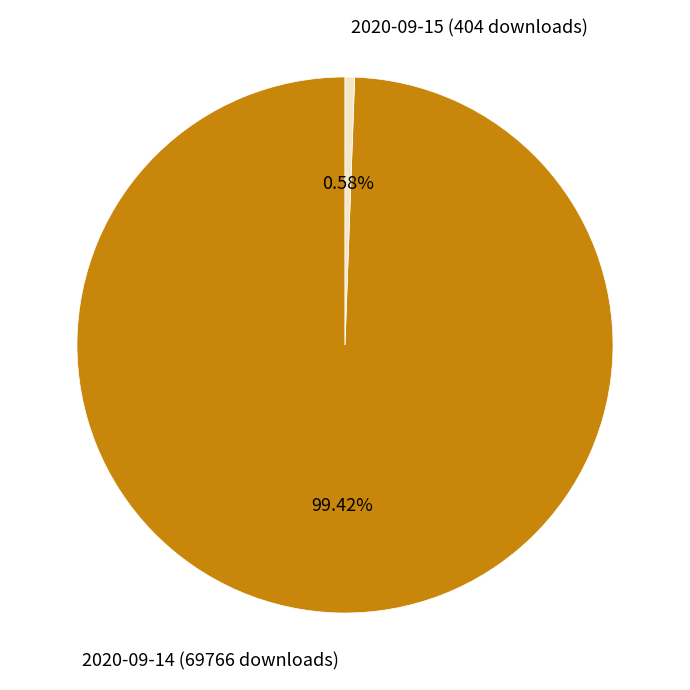

What percentage is NOT represented by 2020-09-15 (404 downloads)?

99.4%